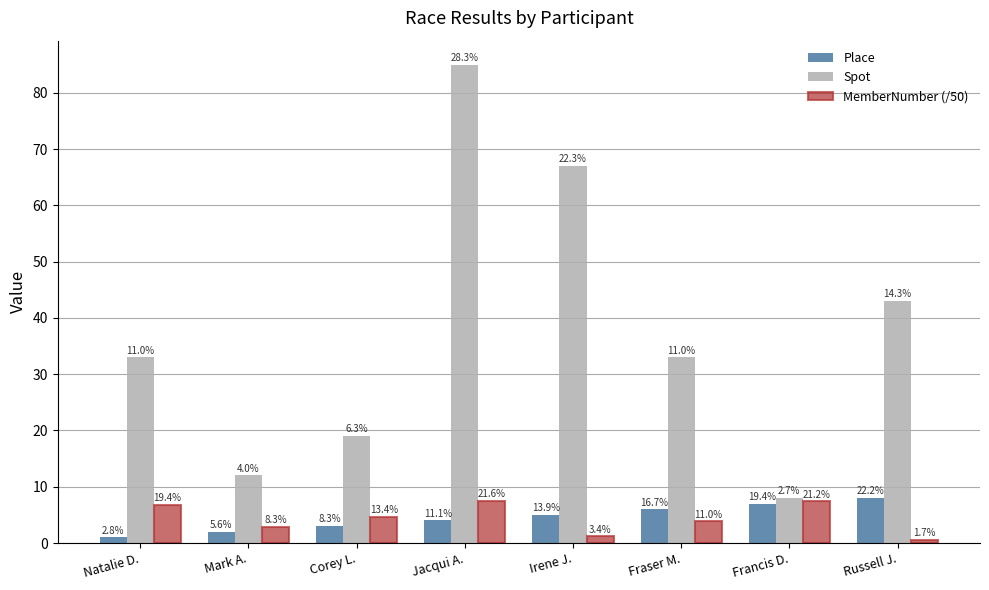

What is the difference between the Place values at Corey L. and Mark A.?

1.0